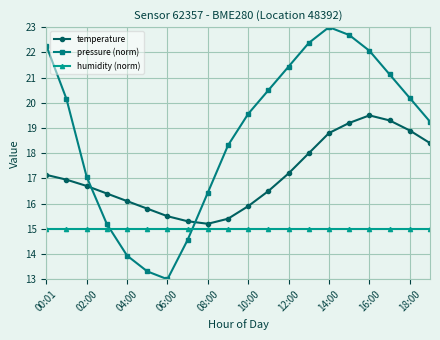

What is the difference between the second highest and minimum values in the pressure (norm) series?

9.7